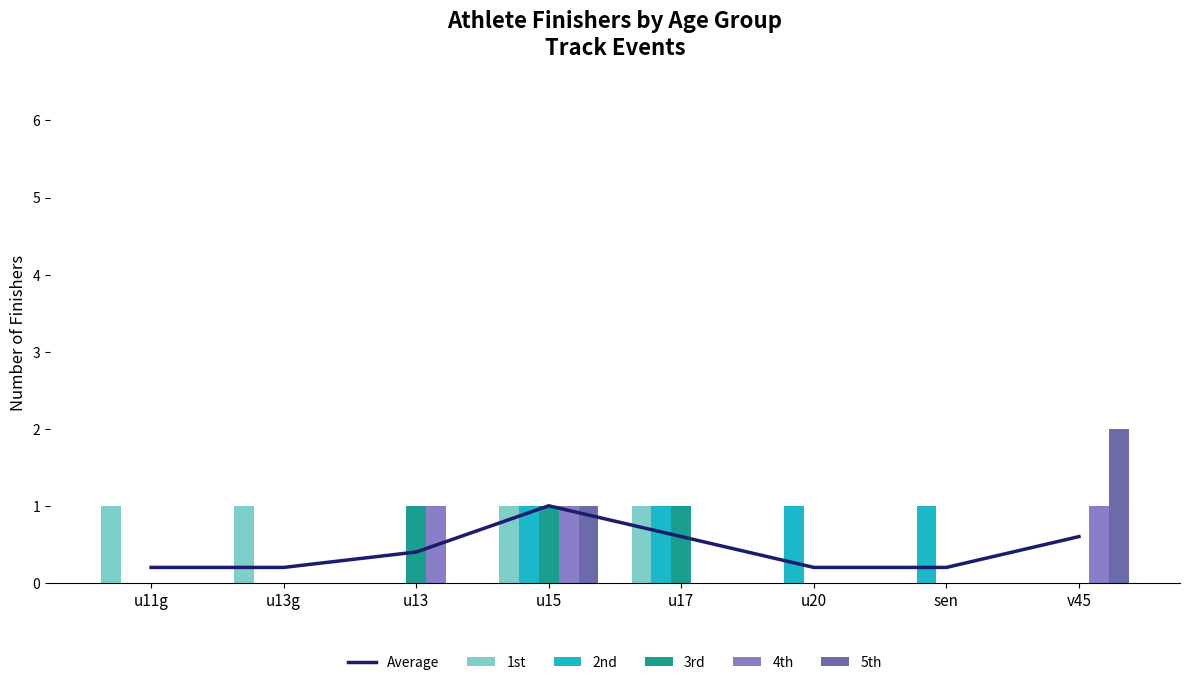

Reading left to right, extract all data points from this chart.

Average: u11g=0.2	u13g=0.2	u13=0.4	u15=1.0	u17=0.6	u20=0.2	sen=0.2	v45=0.6
1st: u11g=1.0	u13g=1.0	u13=0.0	u15=1.0	u17=1.0	u20=0.0	sen=0.0	v45=0.0
2nd: u11g=0.0	u13g=0.0	u13=0.0	u15=1.0	u17=1.0	u20=1.0	sen=1.0	v45=0.0
3rd: u11g=0.0	u13g=0.0	u13=1.0	u15=1.0	u17=1.0	u20=0.0	sen=0.0	v45=0.0
4th: u11g=0.0	u13g=0.0	u13=1.0	u15=1.0	u17=0.0	u20=0.0	sen=0.0	v45=1.0
5th: u11g=0.0	u13g=0.0	u13=0.0	u15=1.0	u17=0.0	u20=0.0	sen=0.0	v45=2.0